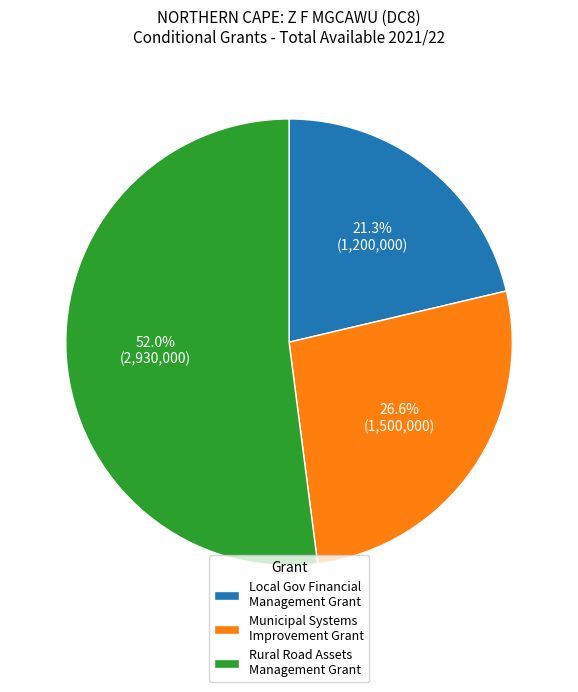

Between Local Gov Financial Management Grant and Rural Road Assets Management Grant, which is larger?

Rural Road Assets Management Grant